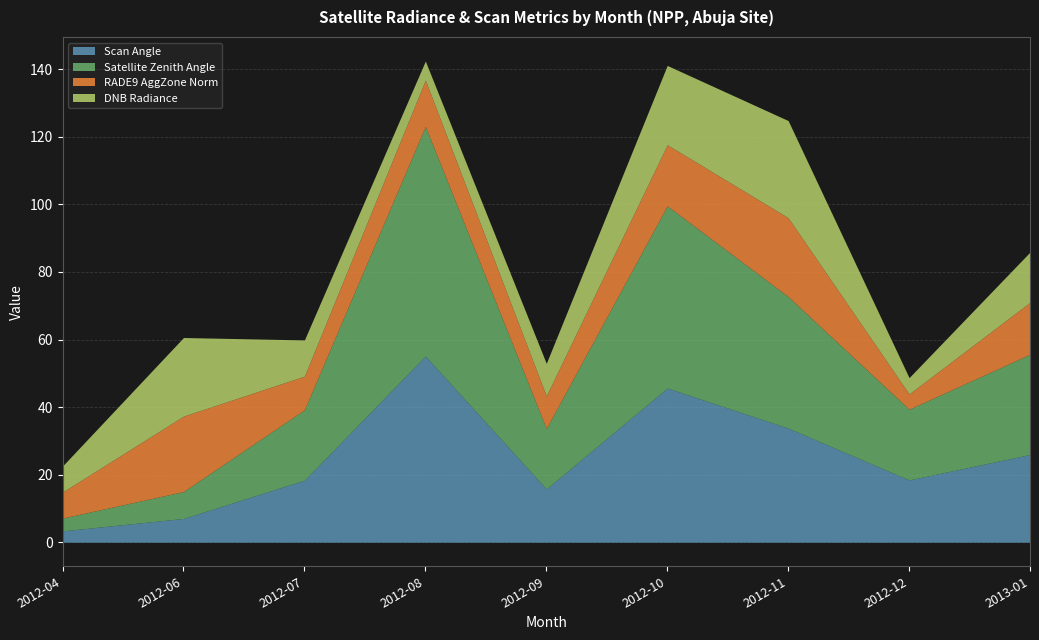

What is the label of the 5th point from the right?

2012-09